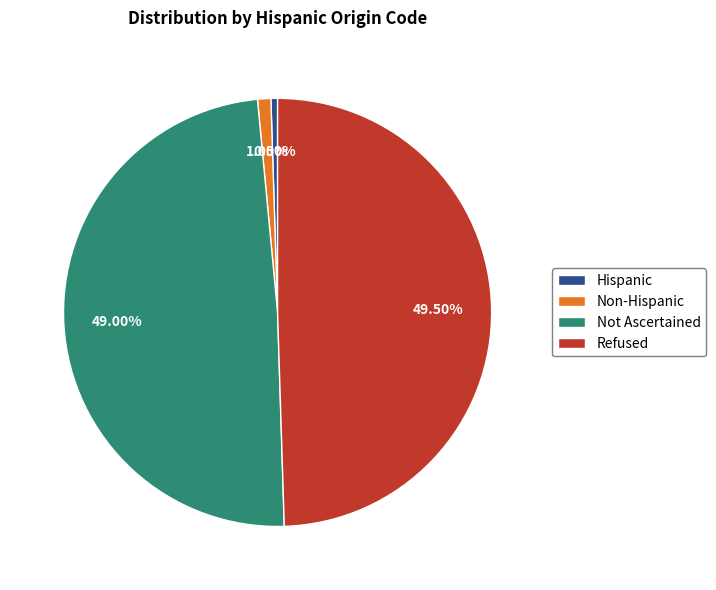

To the nearest percent, what is the average slice percentage?

25%